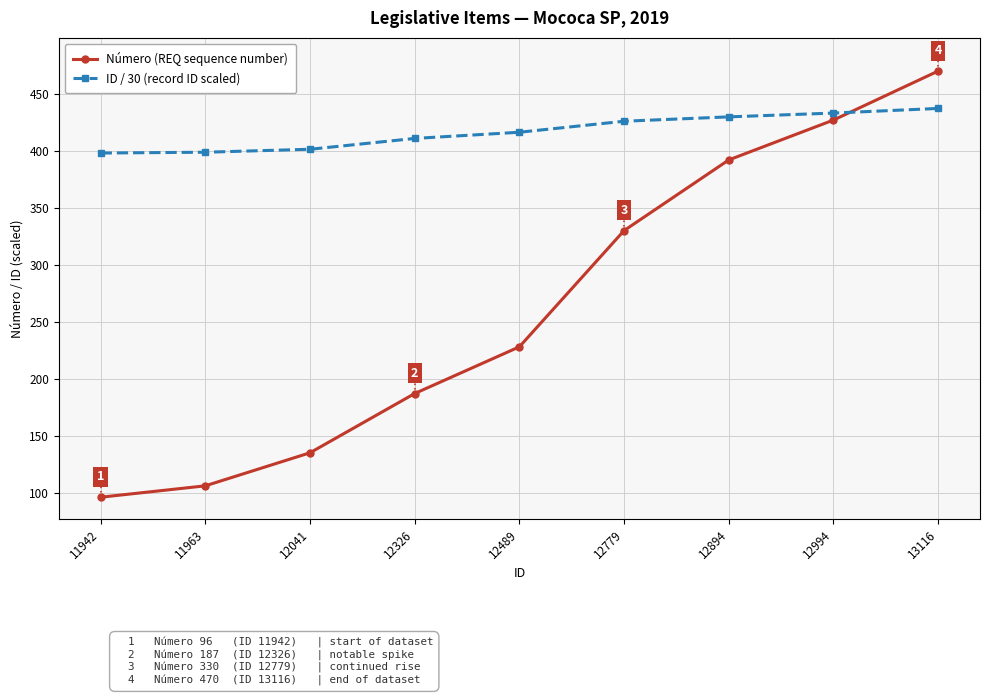

What is the total value across all series at 11942?

494.1